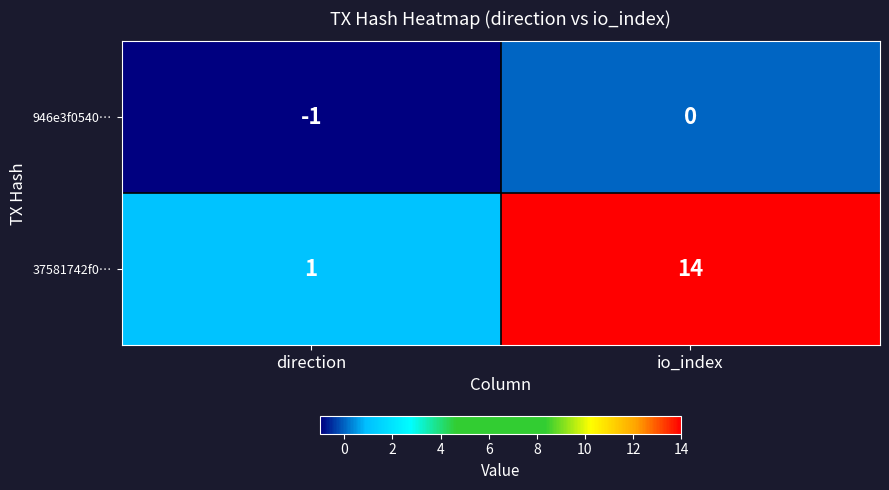

Rank the series by their average value, from highest to lowest.

37581742f0…, 946e3f0540…